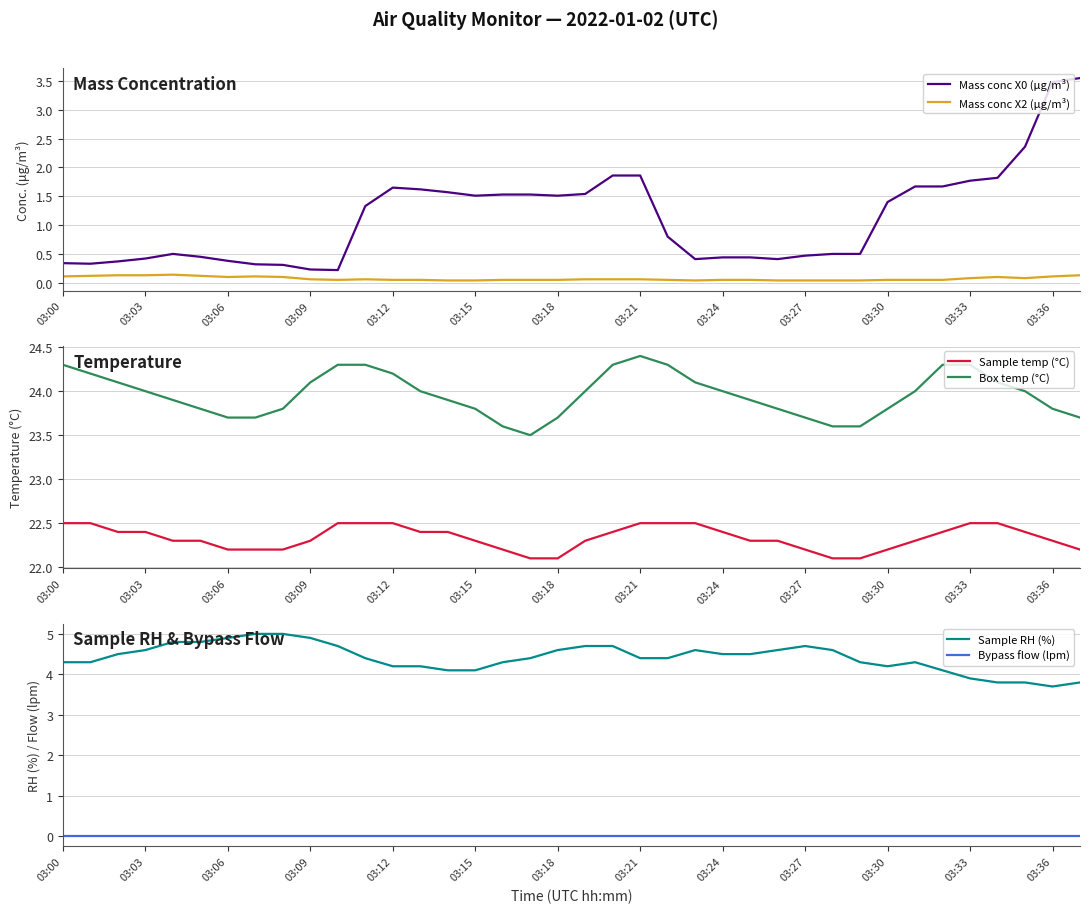

The Mass conc X0 (μg/m³) series shows 1.0 at 03:33. True or false?

False